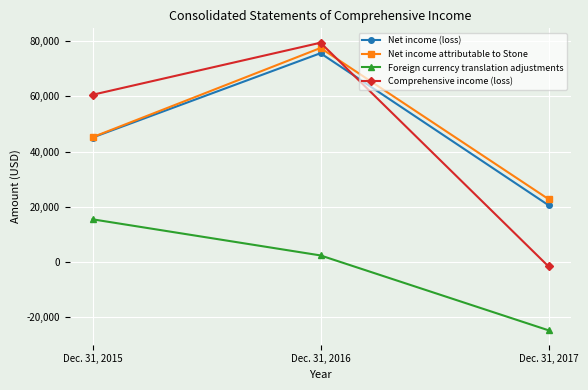

Is the value of Net income (loss) at Dec. 31, 2015 greater than the value of Net income attributable to Stone at Dec. 31, 2017?

Yes